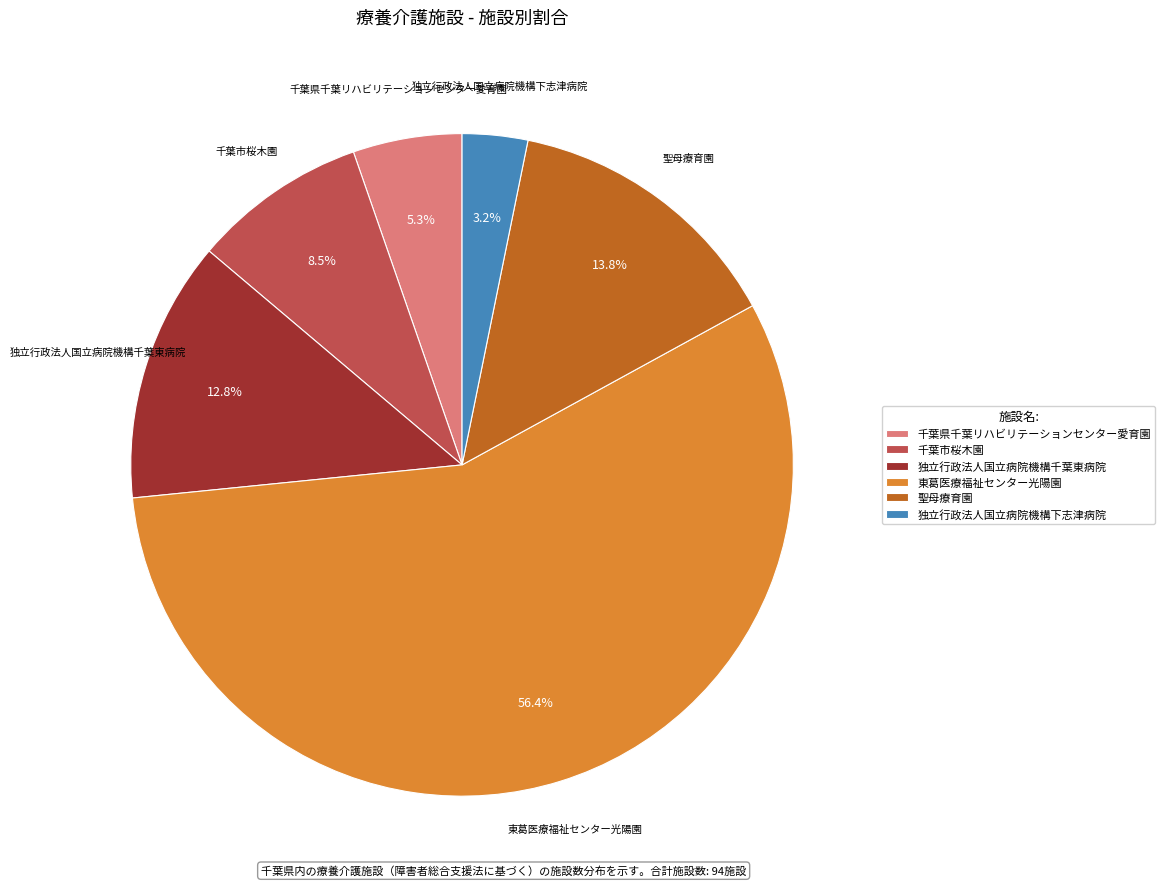

Does 独立行政法人国立病院機構千葉東病院 account for over 50% of the chart?

No